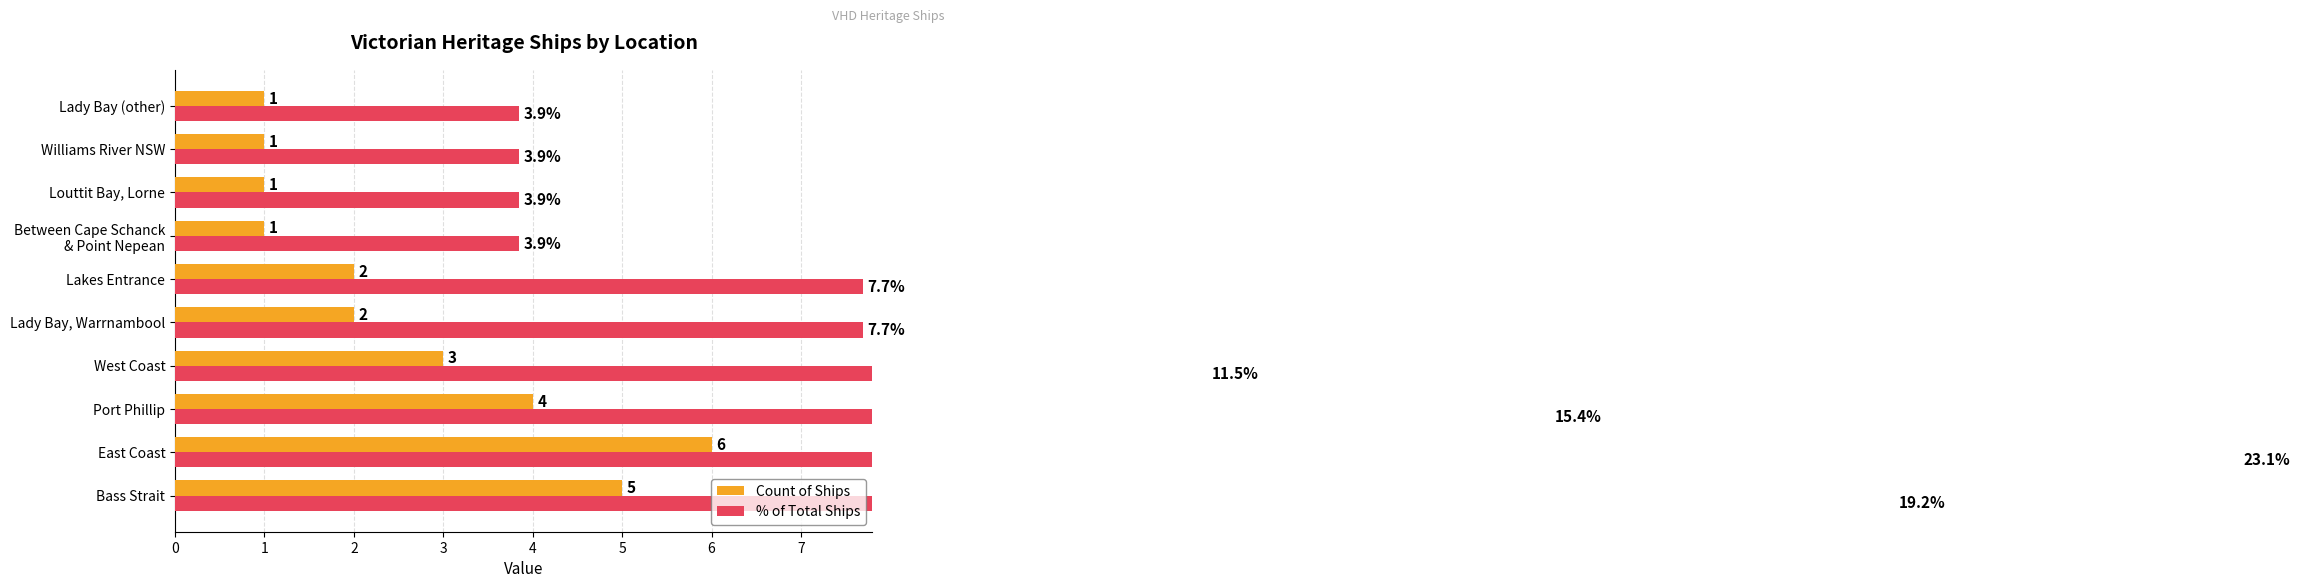

At how many categories does at least one series exceed 21?

1